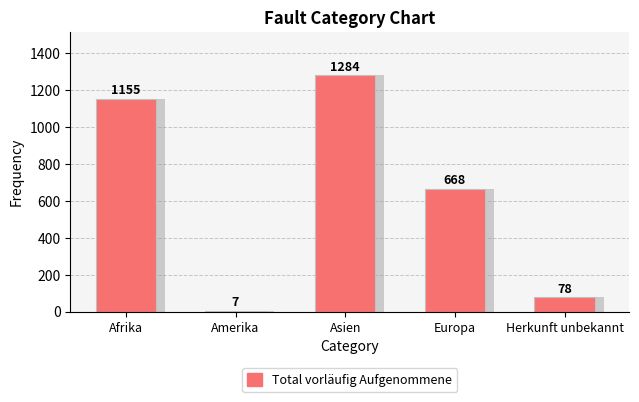

True or false: the data shows 1155 at Afrika.

True